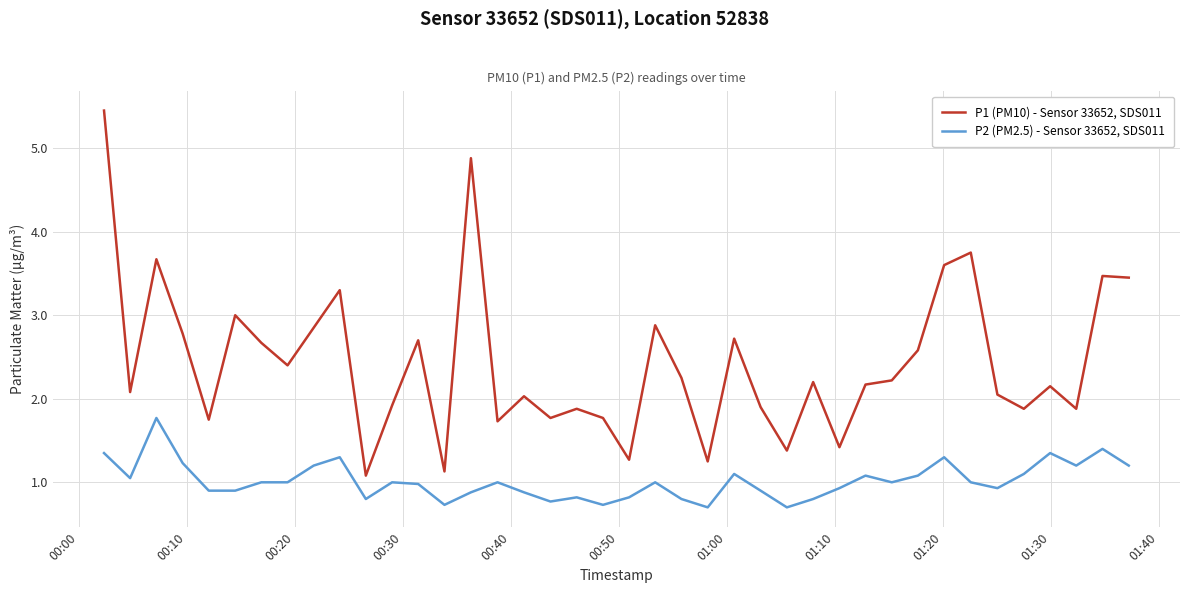

Which series has the largest total across all categories?

P1 (PM10) - Sensor 33652, SDS011